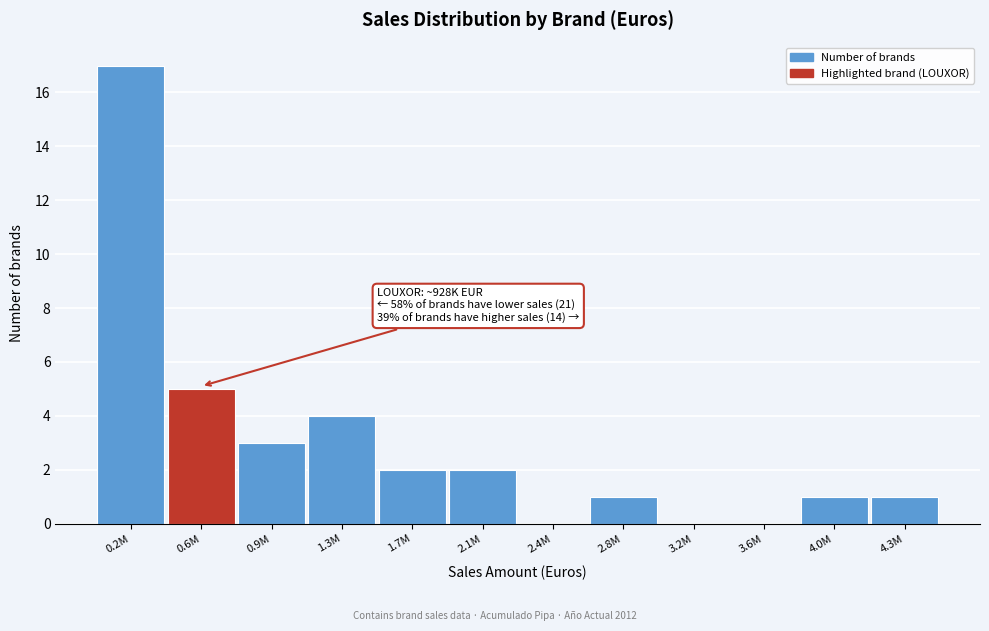

Reading left to right, transcribe all the data shown in this chart.

0.2M=17	0.6M=5	0.9M=3	1.3M=4	1.7M=2	2.1M=2	2.4M=0	2.8M=1	3.2M=0	3.6M=0	4.0M=1	4.3M=1